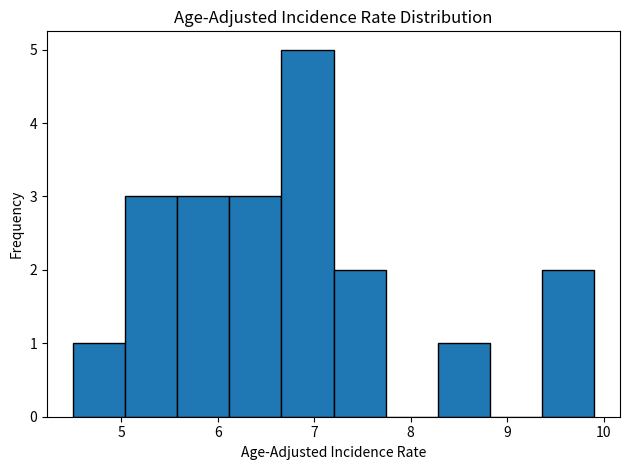

Reading left to right, list every bar in this chart as the range it spans on the x-axis followed by its height. Neither the bar edges nor the heights are printed on the chart, so give them approximately, as read against the axes.

4.50 to 5.04: 1
5.04 to 5.58: 3
5.58 to 6.12: 3
6.12 to 6.66: 3
6.66 to 7.20: 5
7.20 to 7.74: 2
7.74 to 8.28: 0
8.28 to 8.82: 1
8.82 to 9.36: 0
9.36 to 9.90: 2